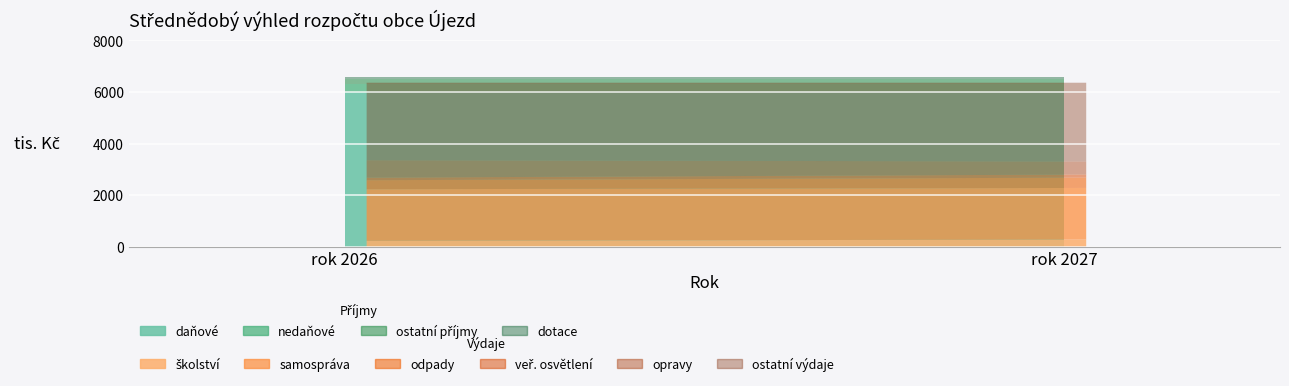

What is the highest value of the ostatní_prijmy series?

200